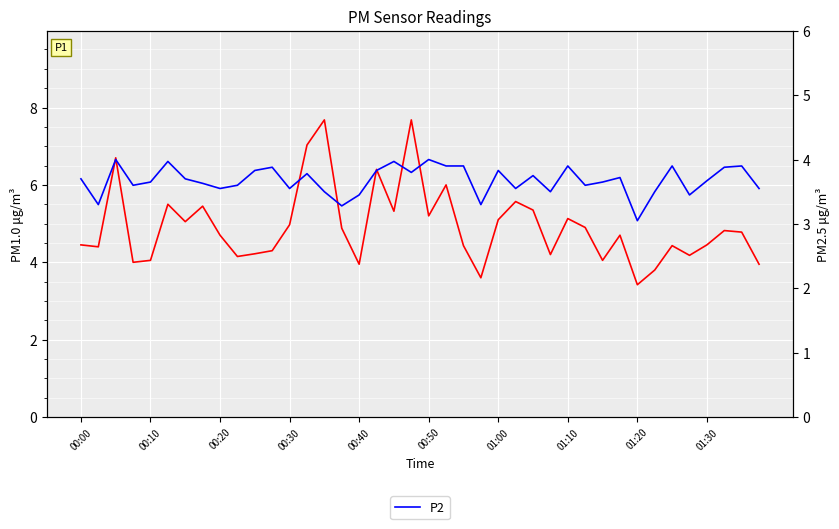

What is the value of the P2 point at the 12th from the left?

3.9